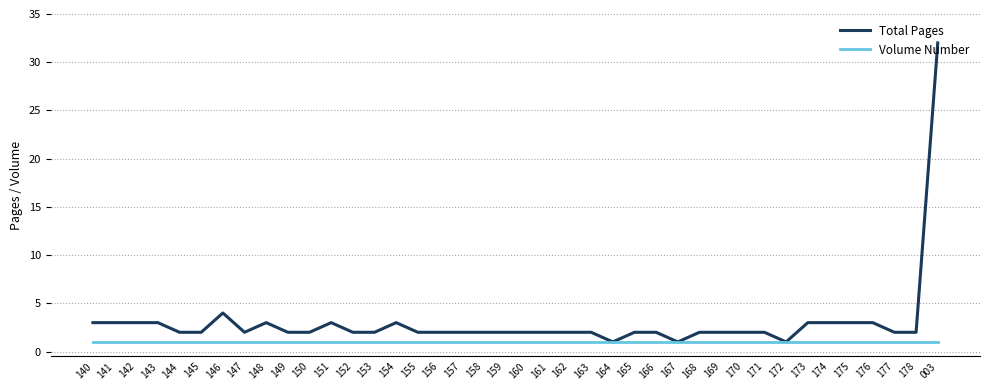

Which series has the largest total across all categories?

Total Pages